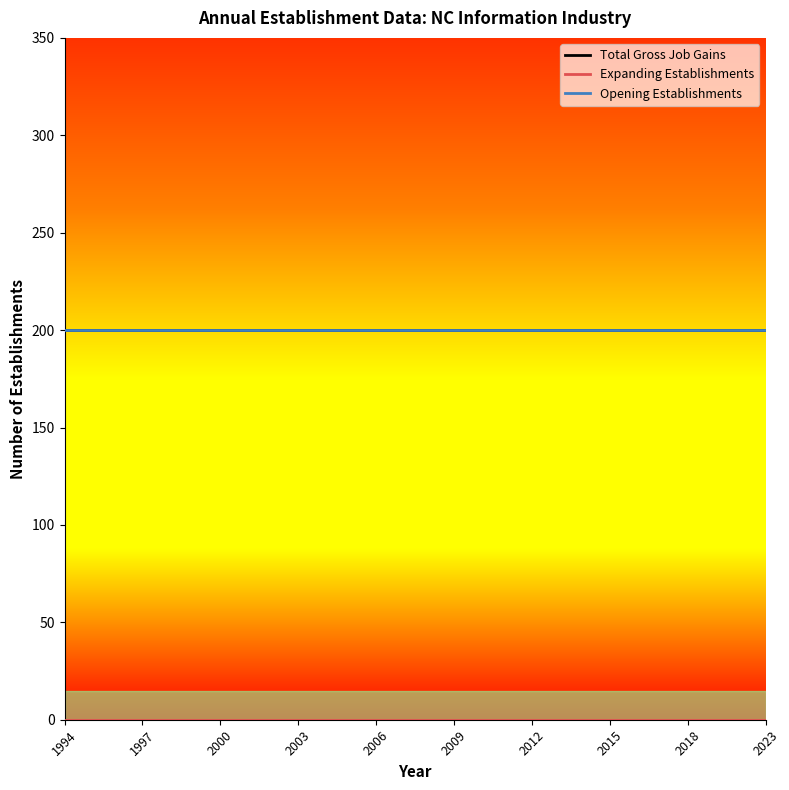

Does the chart have visible grid lines?

No